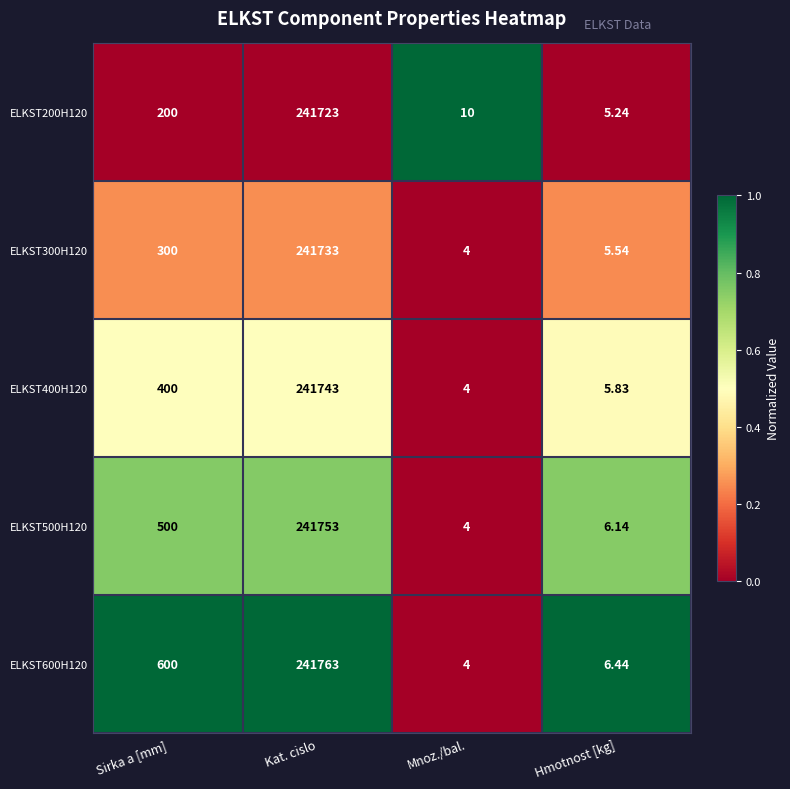

At which category is the sum across all series the highest?

Kat. cislo